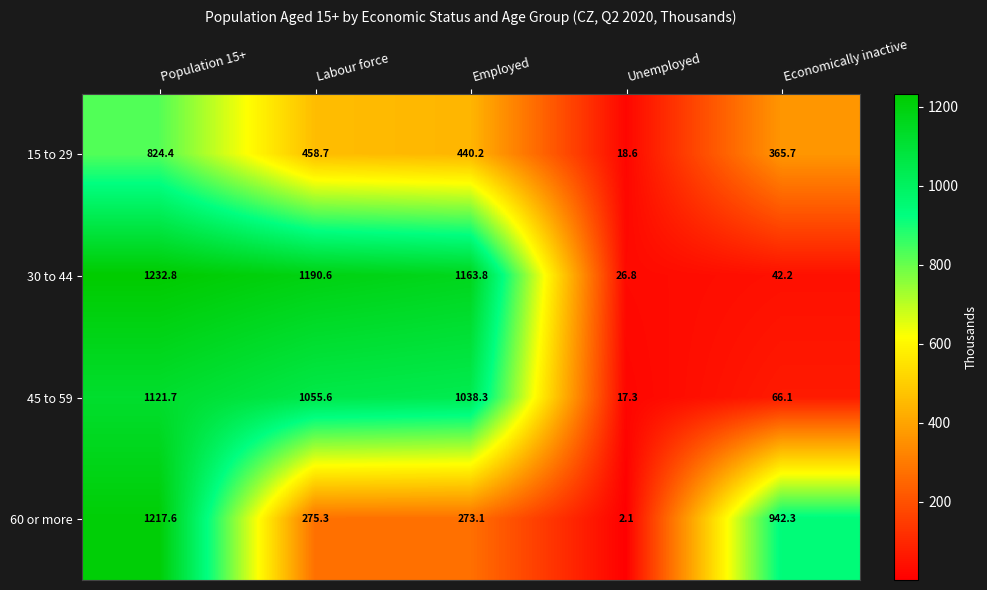

Which label corresponds to the smallest value in the chart?

Unemployed